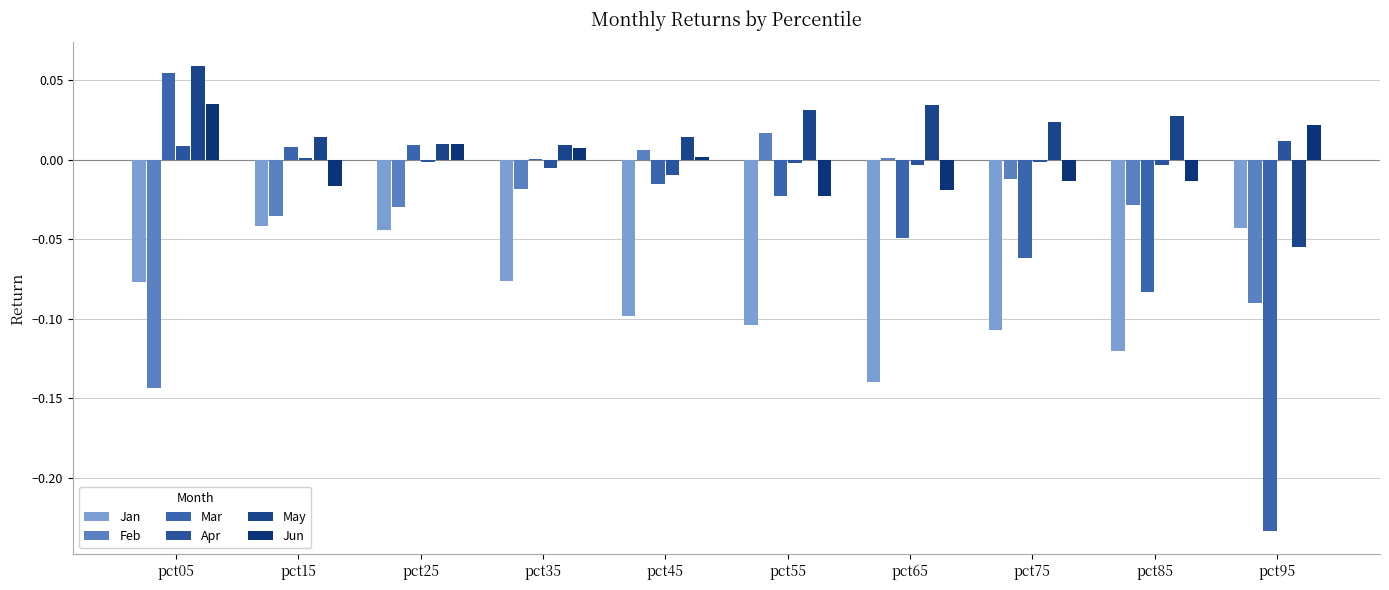

What is the difference between the maximum and minimum values in the Mar series?

0.3